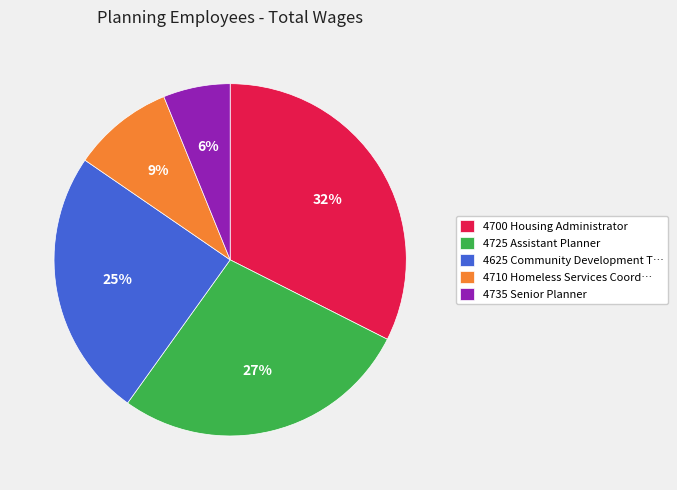

Does 4725 Assistant Planner represent more than half of the total?

No